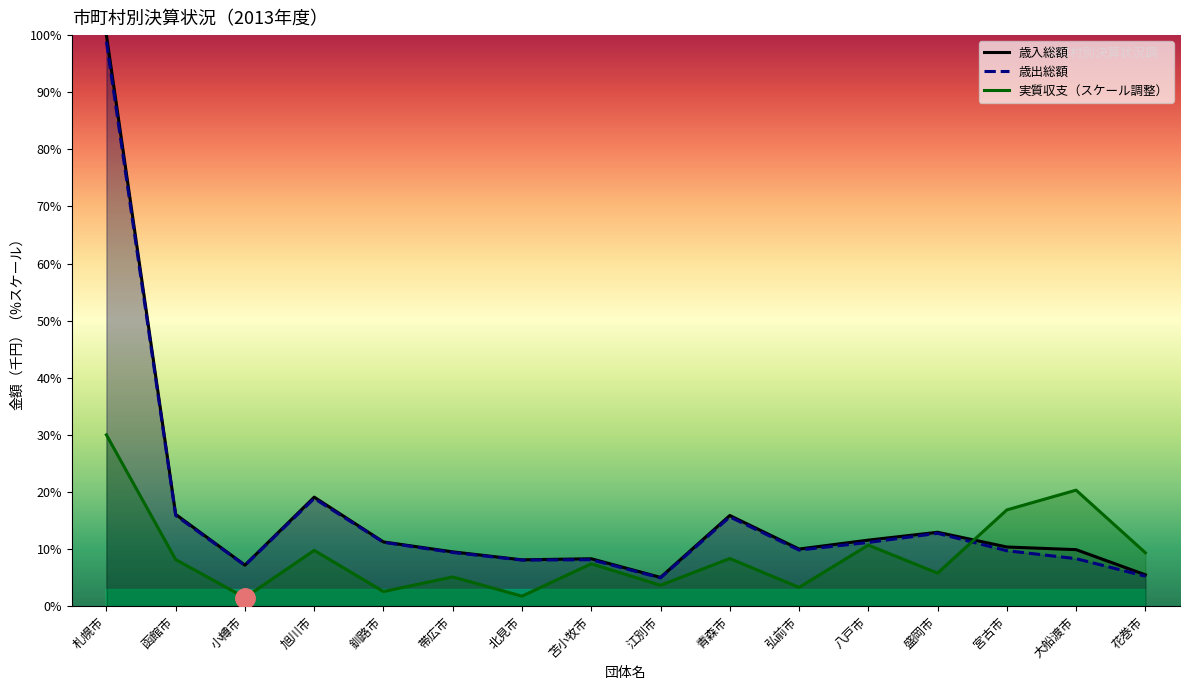

The value of 実質収支（スケール調整） at 帯広市 is 5.1. True or false?

True